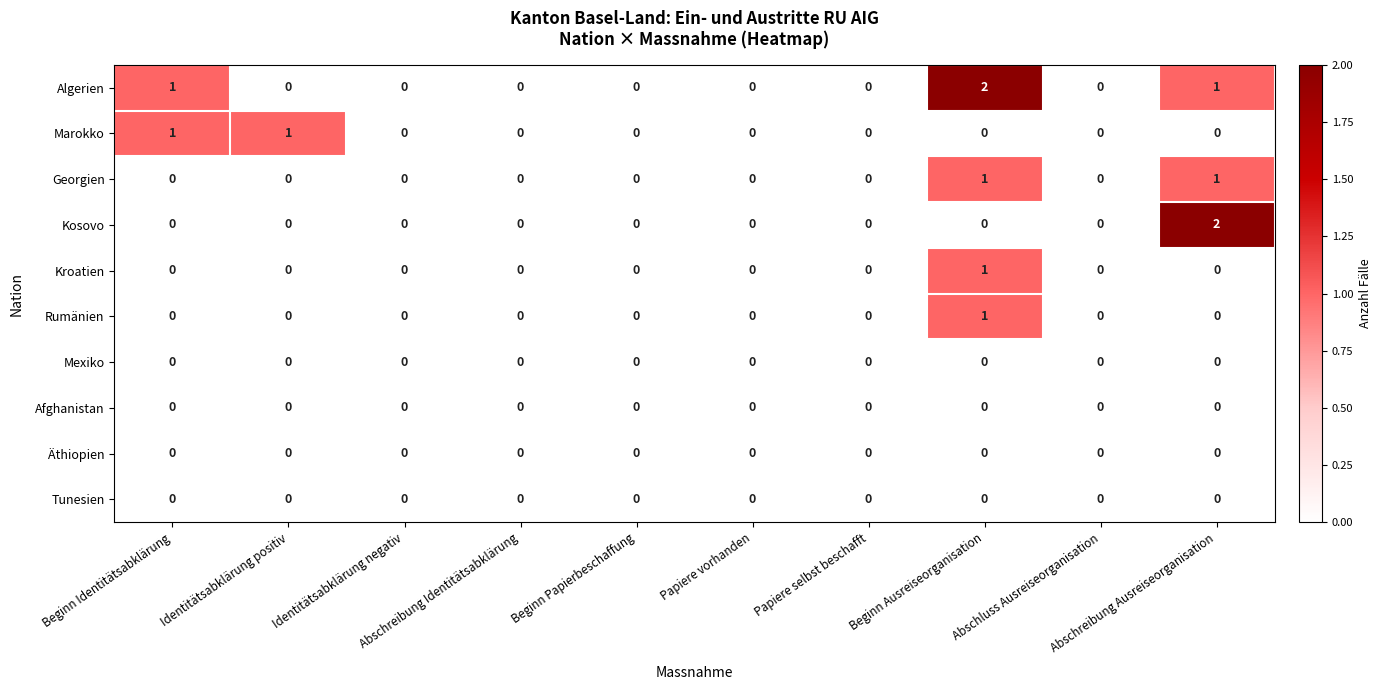

Which series has the largest total across all categories?

Algerien